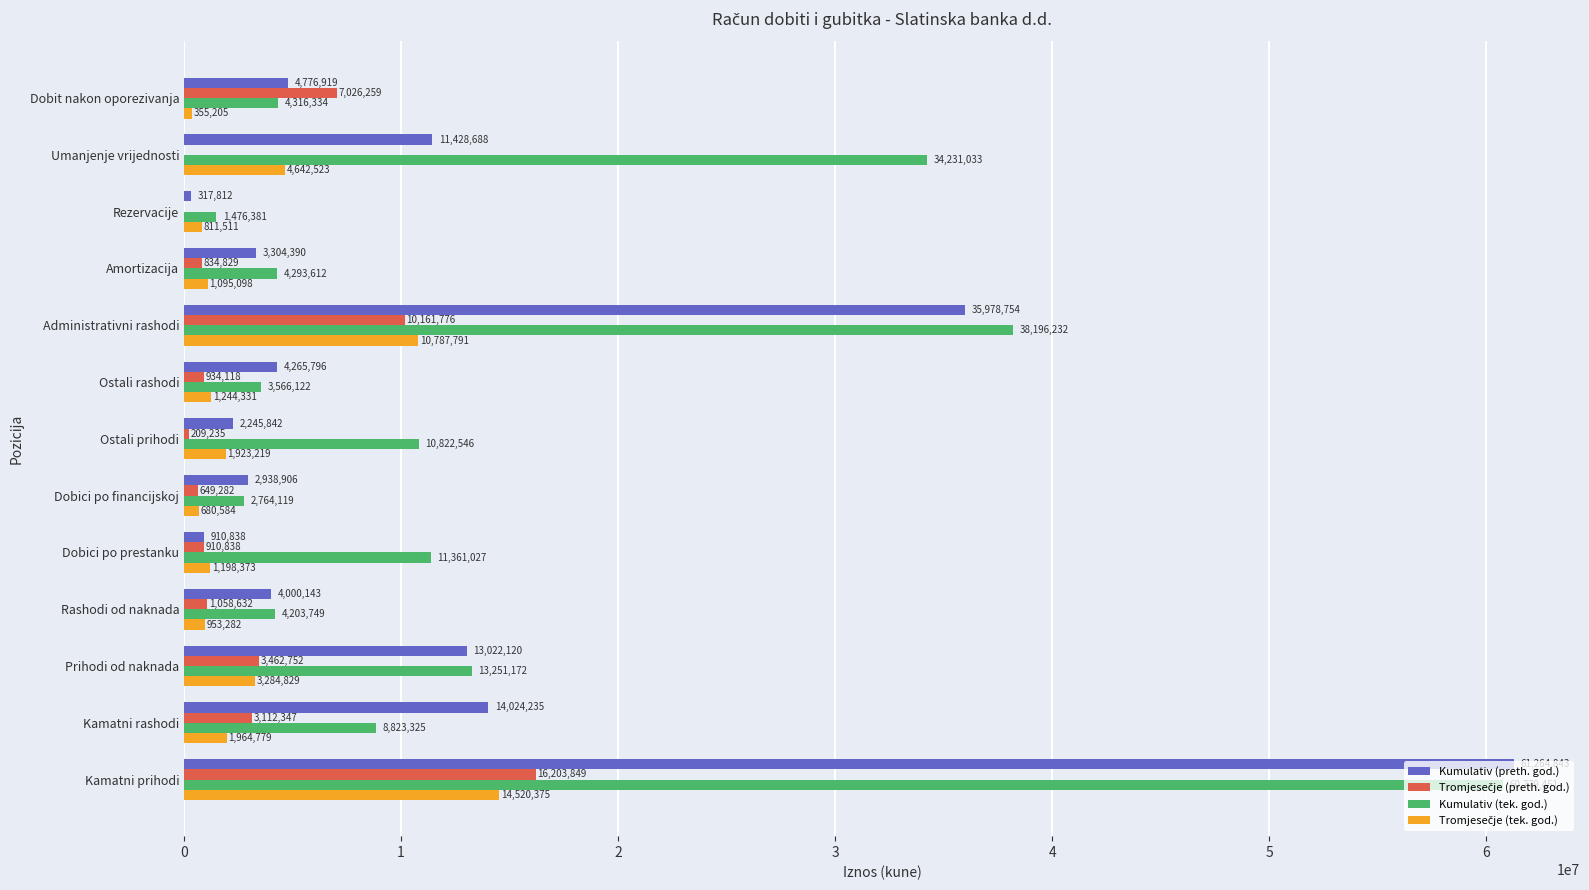

What is the total value across all series at Dobici po prestanku?

14381076